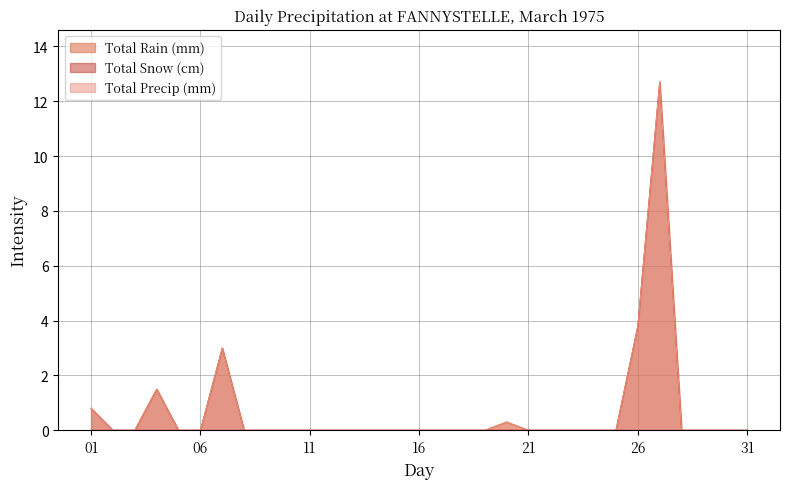

True or false: Total Rain (mm) and Total Snow (cm) cross at least once.

False